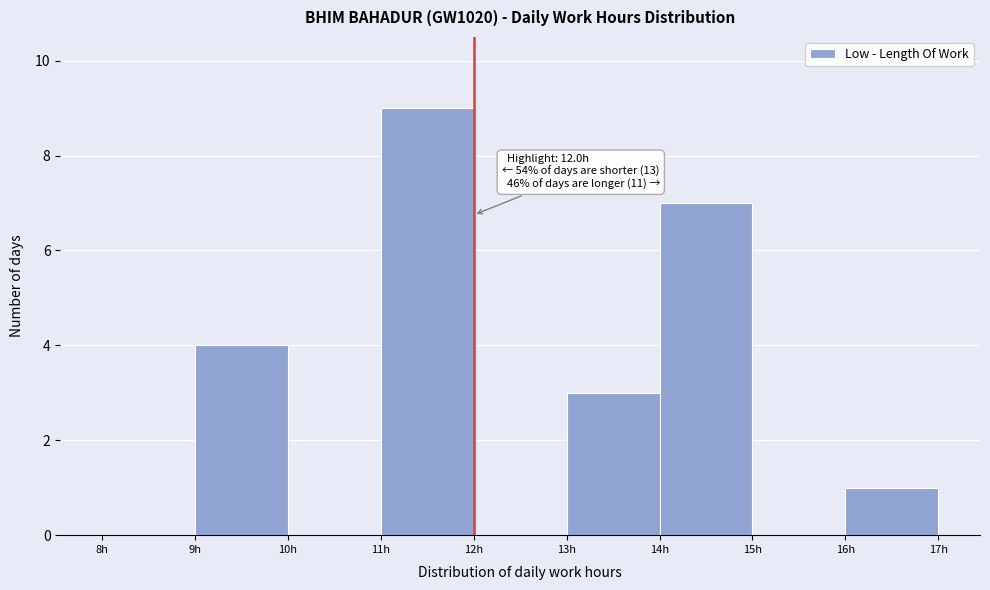

Over which range of the x-axis is the bar tallest?

11 to 12